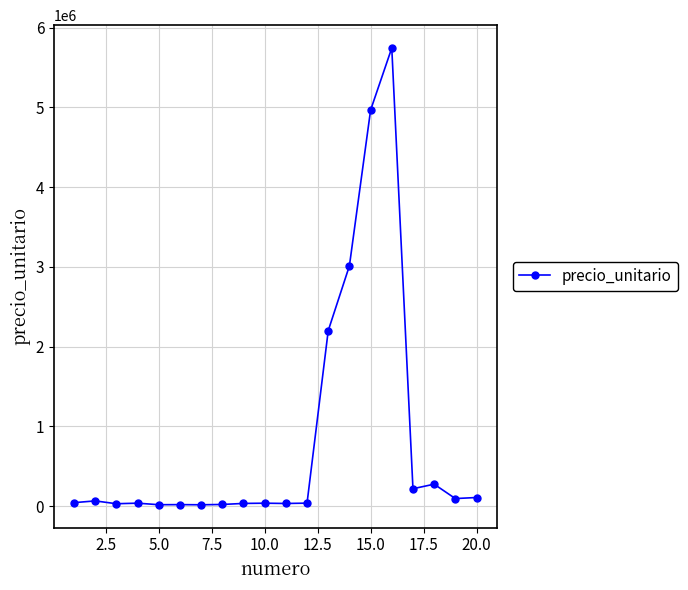

What is the value of the 1st point from the left?

44700